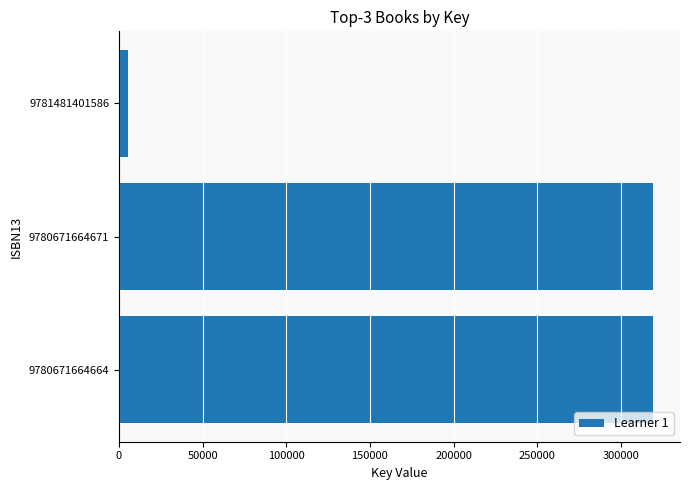

Is it true that the value at 9780671664671 is 557218?

False